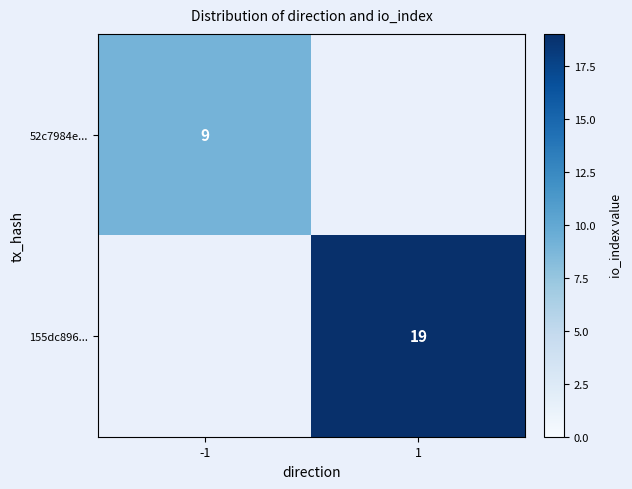

True or false: 155dc896... has a value of 30 at 1.

False